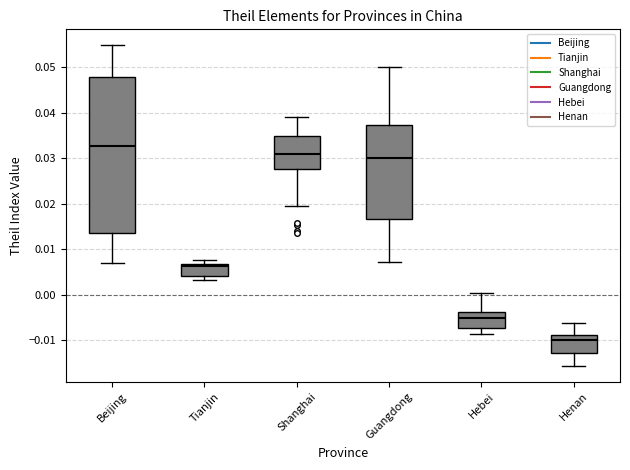

Which box is the tallest, from its lower edge to its upper edge?

Beijing